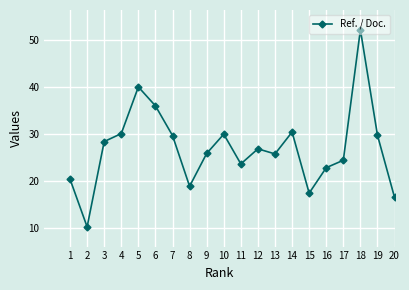

How many interior local peaks (higher than both neighbors) does the data have?

5